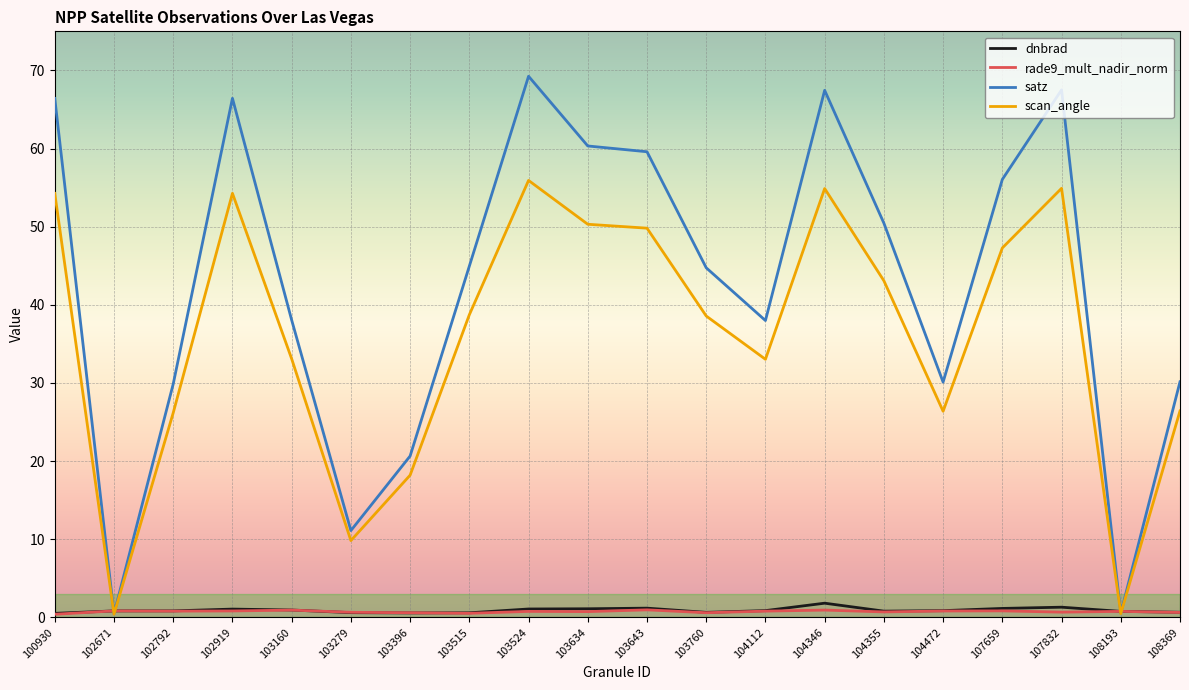

Is it true that satz equals 59.6 at 103643?

True